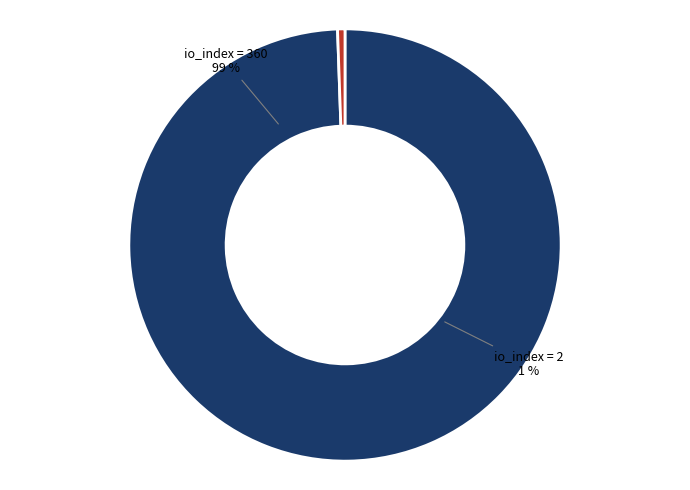

To the nearest percent, what portion does io_index=2 (direction=1) represent?

1%